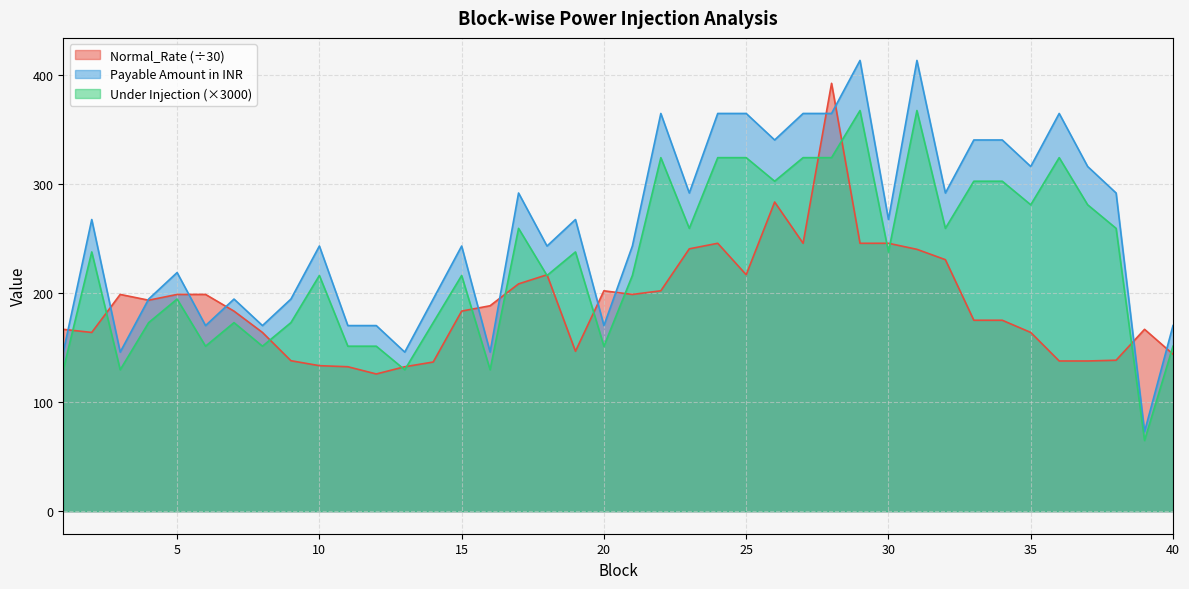

What is the minimum value for Payable Amount in INR?

72.9